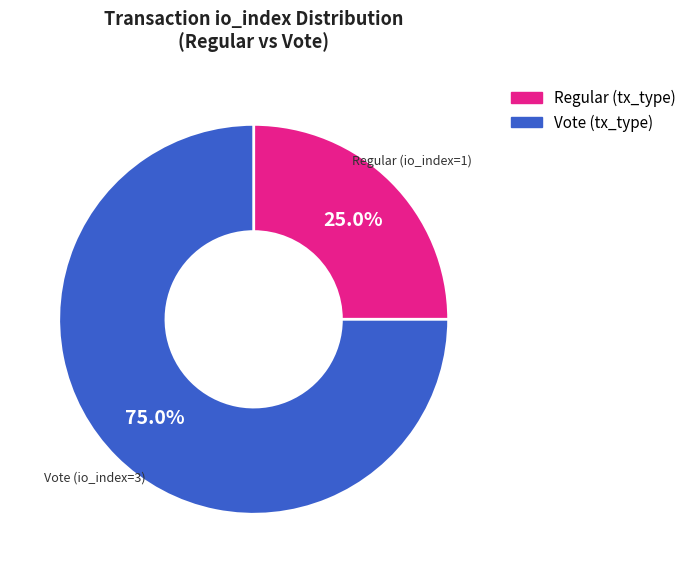

Is there a majority slice in this chart?

Yes